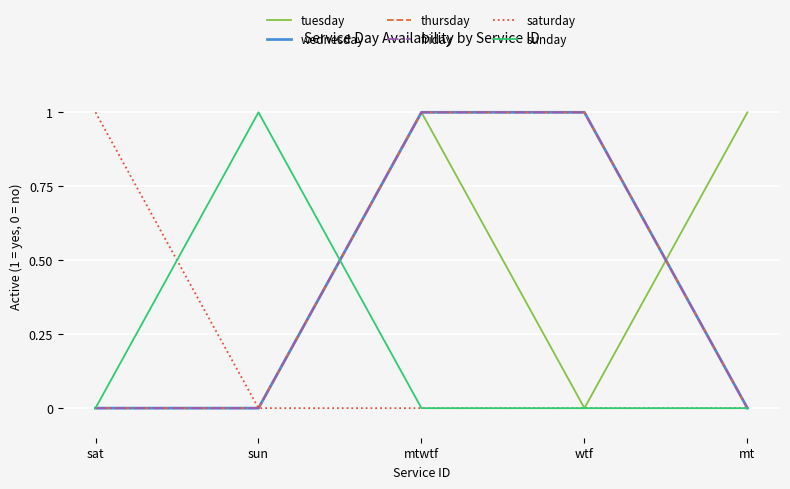

Where is wednesday nearest to the value 0?

sat